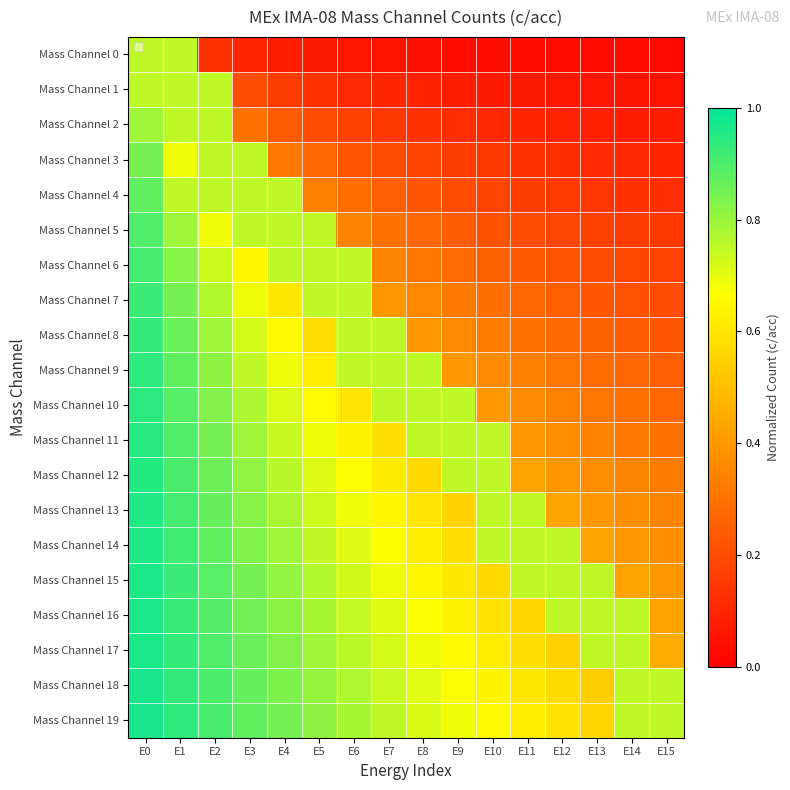

Reading left to right, list all the values displayed in this chart.

Mass Channel 0: E0=0.8	E1=0.8	E2=0.1	E3=0.1	E4=0.1	E5=0.1	E6=0.1	E7=0.0	E8=0.0	E9=0.0	E10=0.0	E11=0.0	E12=0.0	E13=0.0	E14=0.0	E15=0.0
Mass Channel 1: E0=0.8	E1=0.8	E2=0.8	E3=0.2	E4=0.2	E5=0.1	E6=0.1	E7=0.1	E8=0.1	E9=0.1	E10=0.1	E11=0.1	E12=0.1	E13=0.1	E14=0.1	E15=0.0
Mass Channel 2: E0=0.8	E1=0.8	E2=0.8	E3=0.3	E4=0.2	E5=0.2	E6=0.2	E7=0.1	E8=0.1	E9=0.1	E10=0.1	E11=0.1	E12=0.1	E13=0.1	E14=0.1	E15=0.1
Mass Channel 3: E0=0.8	E1=0.7	E2=0.8	E3=0.8	E4=0.3	E5=0.3	E6=0.2	E7=0.2	E8=0.2	E9=0.2	E10=0.1	E11=0.1	E12=0.1	E13=0.1	E14=0.1	E15=0.1
Mass Channel 4: E0=0.9	E1=0.7	E2=0.8	E3=0.8	E4=0.8	E5=0.3	E6=0.3	E7=0.2	E8=0.2	E9=0.2	E10=0.2	E11=0.2	E12=0.2	E13=0.1	E14=0.1	E15=0.1
Mass Channel 5: E0=0.9	E1=0.8	E2=0.7	E3=0.8	E4=0.8	E5=0.8	E6=0.3	E7=0.3	E8=0.3	E9=0.2	E10=0.2	E11=0.2	E12=0.2	E13=0.2	E14=0.2	E15=0.1
Mass Channel 6: E0=0.9	E1=0.8	E2=0.7	E3=0.6	E4=0.8	E5=0.8	E6=0.8	E7=0.3	E8=0.3	E9=0.3	E10=0.3	E11=0.2	E12=0.2	E13=0.2	E14=0.2	E15=0.2
Mass Channel 7: E0=0.9	E1=0.8	E2=0.8	E3=0.7	E4=0.6	E5=0.8	E6=0.8	E7=0.4	E8=0.4	E9=0.3	E10=0.3	E11=0.3	E12=0.2	E13=0.2	E14=0.2	E15=0.2
Mass Channel 8: E0=0.9	E1=0.9	E2=0.8	E3=0.7	E4=0.7	E5=0.6	E6=0.8	E7=0.8	E8=0.4	E9=0.4	E10=0.3	E11=0.3	E12=0.3	E13=0.3	E14=0.2	E15=0.2
Mass Channel 9: E0=0.9	E1=0.9	E2=0.8	E3=0.7	E4=0.7	E5=0.6	E6=0.8	E7=0.8	E8=0.8	E9=0.4	E10=0.4	E11=0.3	E12=0.3	E13=0.3	E14=0.3	E15=0.2
Mass Channel 10: E0=0.9	E1=0.9	E2=0.8	E3=0.8	E4=0.7	E5=0.7	E6=0.6	E7=0.8	E8=0.8	E9=0.8	E10=0.4	E11=0.4	E12=0.3	E13=0.3	E14=0.3	E15=0.3
Mass Channel 11: E0=0.9	E1=0.9	E2=0.8	E3=0.8	E4=0.7	E5=0.7	E6=0.6	E7=0.6	E8=0.8	E9=0.8	E10=0.8	E11=0.4	E12=0.4	E13=0.3	E14=0.3	E15=0.3
Mass Channel 12: E0=1.0	E1=0.9	E2=0.9	E3=0.8	E4=0.8	E5=0.7	E6=0.7	E7=0.6	E8=0.6	E9=0.8	E10=0.8	E11=0.4	E12=0.4	E13=0.4	E14=0.3	E15=0.3
Mass Channel 13: E0=1.0	E1=0.9	E2=0.9	E3=0.8	E4=0.8	E5=0.7	E6=0.7	E7=0.6	E8=0.6	E9=0.6	E10=0.8	E11=0.8	E12=0.4	E13=0.4	E14=0.4	E15=0.3
Mass Channel 14: E0=1.0	E1=0.9	E2=0.9	E3=0.8	E4=0.8	E5=0.7	E6=0.7	E7=0.7	E8=0.6	E9=0.6	E10=0.8	E11=0.8	E12=0.8	E13=0.4	E14=0.4	E15=0.4
Mass Channel 15: E0=1.0	E1=0.9	E2=0.9	E3=0.8	E4=0.8	E5=0.8	E6=0.7	E7=0.7	E8=0.6	E9=0.6	E10=0.6	E11=0.8	E12=0.8	E13=0.8	E14=0.4	E15=0.4
Mass Channel 16: E0=1.0	E1=0.9	E2=0.9	E3=0.9	E4=0.8	E5=0.8	E6=0.7	E7=0.7	E8=0.7	E9=0.6	E10=0.6	E11=0.6	E12=0.8	E13=0.8	E14=0.8	E15=0.4
Mass Channel 17: E0=1.0	E1=0.9	E2=0.9	E3=0.9	E4=0.8	E5=0.8	E6=0.8	E7=0.7	E8=0.7	E9=0.7	E10=0.6	E11=0.6	E12=0.5	E13=0.8	E14=0.8	E15=0.4
Mass Channel 18: E0=1.0	E1=0.9	E2=0.9	E3=0.9	E4=0.8	E5=0.8	E6=0.8	E7=0.7	E8=0.7	E9=0.7	E10=0.6	E11=0.6	E12=0.6	E13=0.5	E14=0.8	E15=0.8
Mass Channel 19: E0=1.0	E1=0.9	E2=0.9	E3=0.9	E4=0.8	E5=0.8	E6=0.8	E7=0.7	E8=0.7	E9=0.7	E10=0.7	E11=0.6	E12=0.6	E13=0.6	E14=0.8	E15=0.8